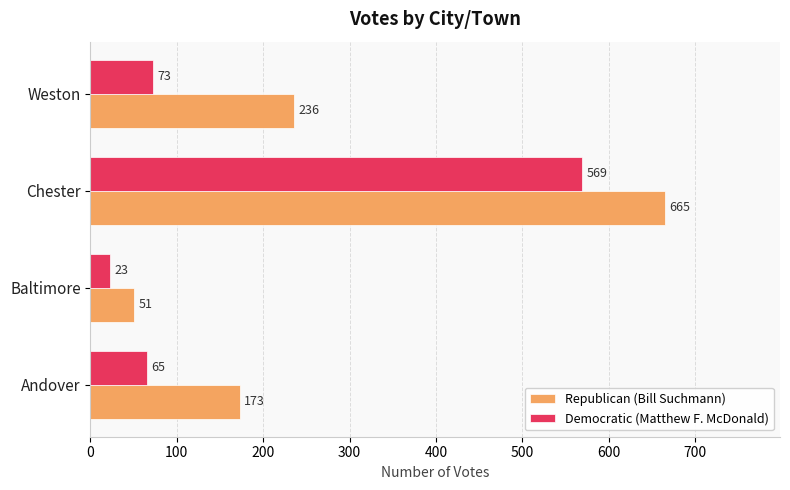

At how many categories does at least one series exceed 353?

1